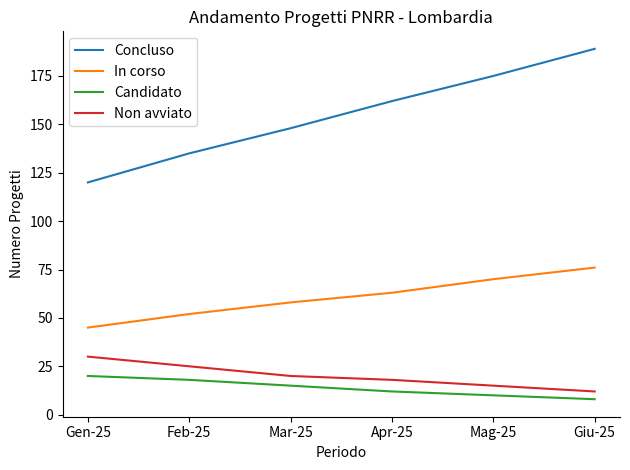

Does the chart display data point markers on the line(s)?

No